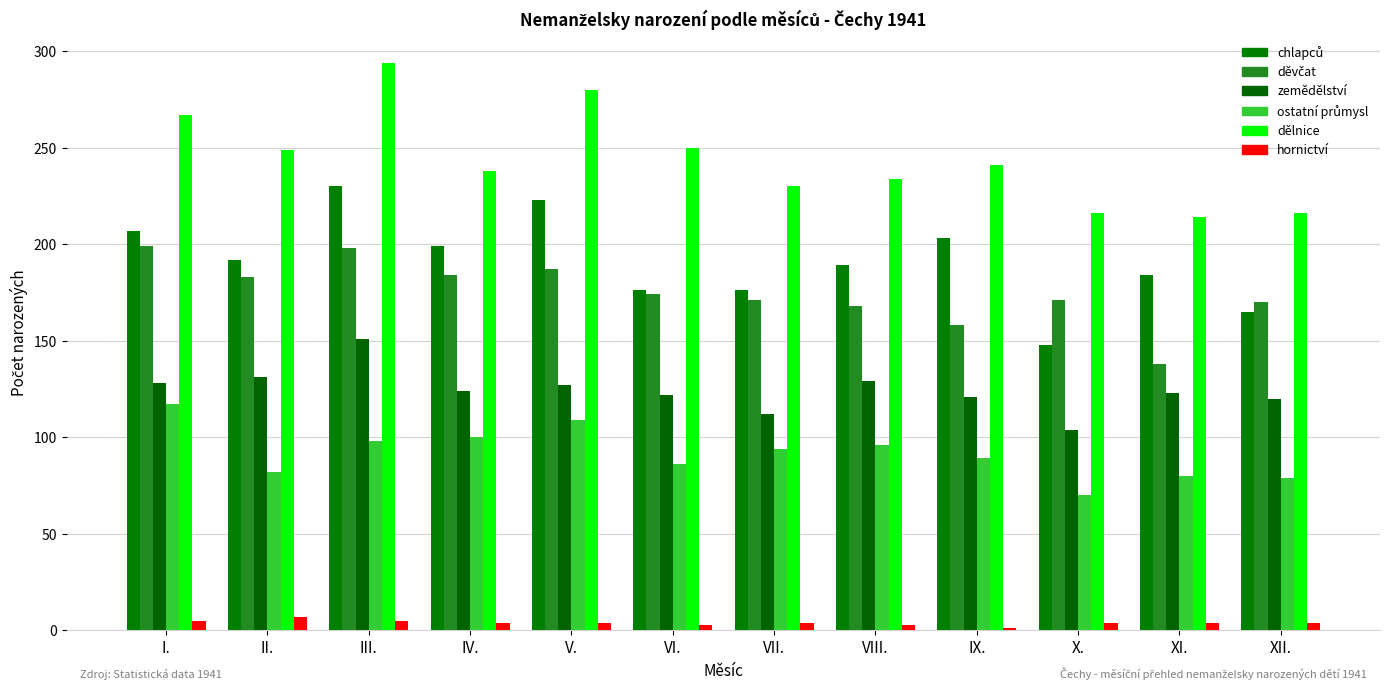

Rank the categories by chlapců value from highest to lowest.

III., V., I., IX., IV., II., VIII., XI., VI., VII., XII., X.